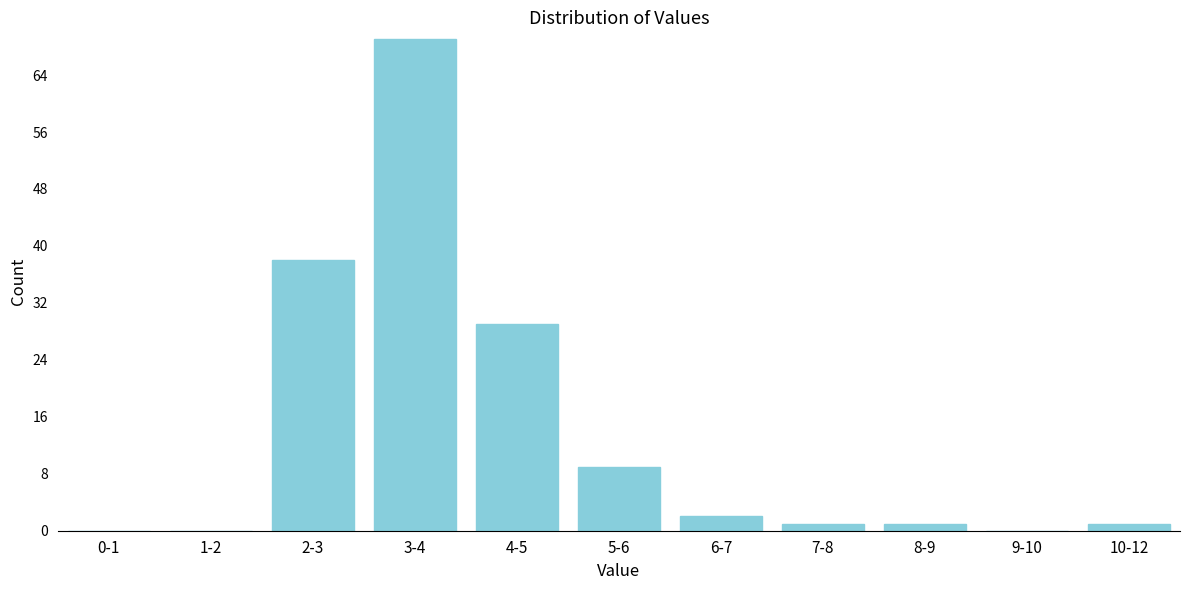

Reading left to right, transcribe all the data shown in this chart.

0-1=0	1-2=0	2-3=38	3-4=69	4-5=29	5-6=9	6-7=2	7-8=1	8-9=1	9-10=0	10-12=1